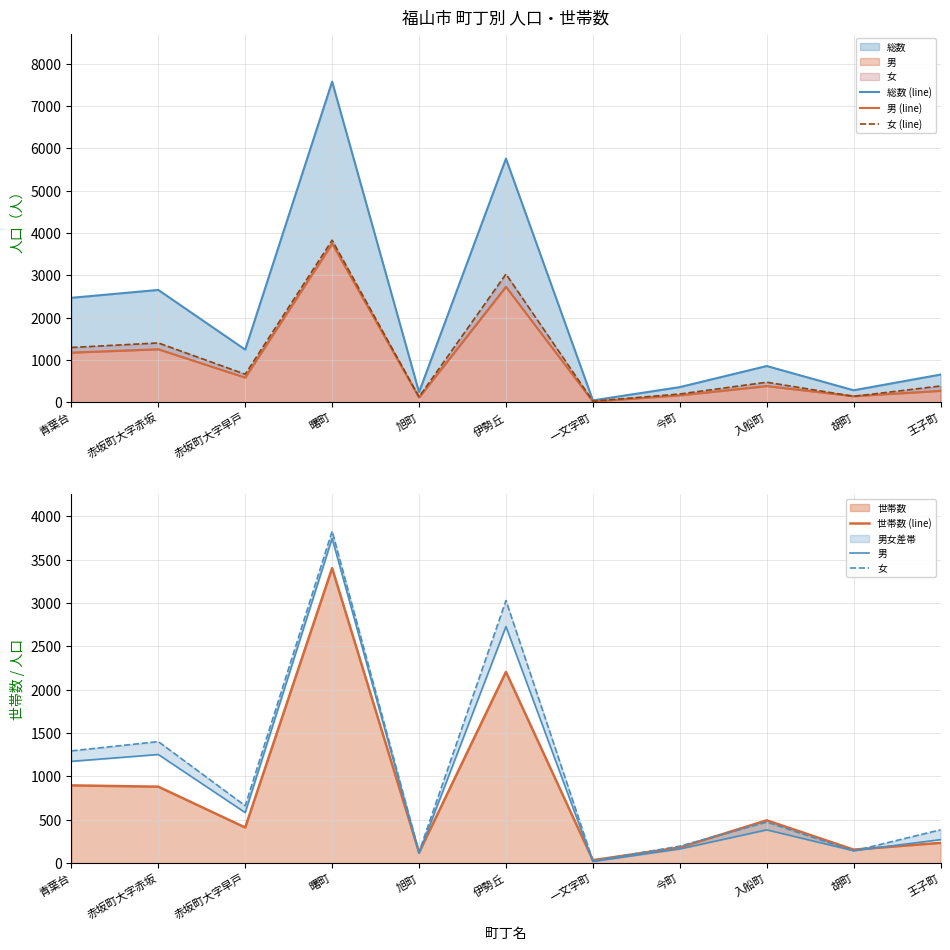

At which label does 世帯数 (line) reach its minimum?

一文字町